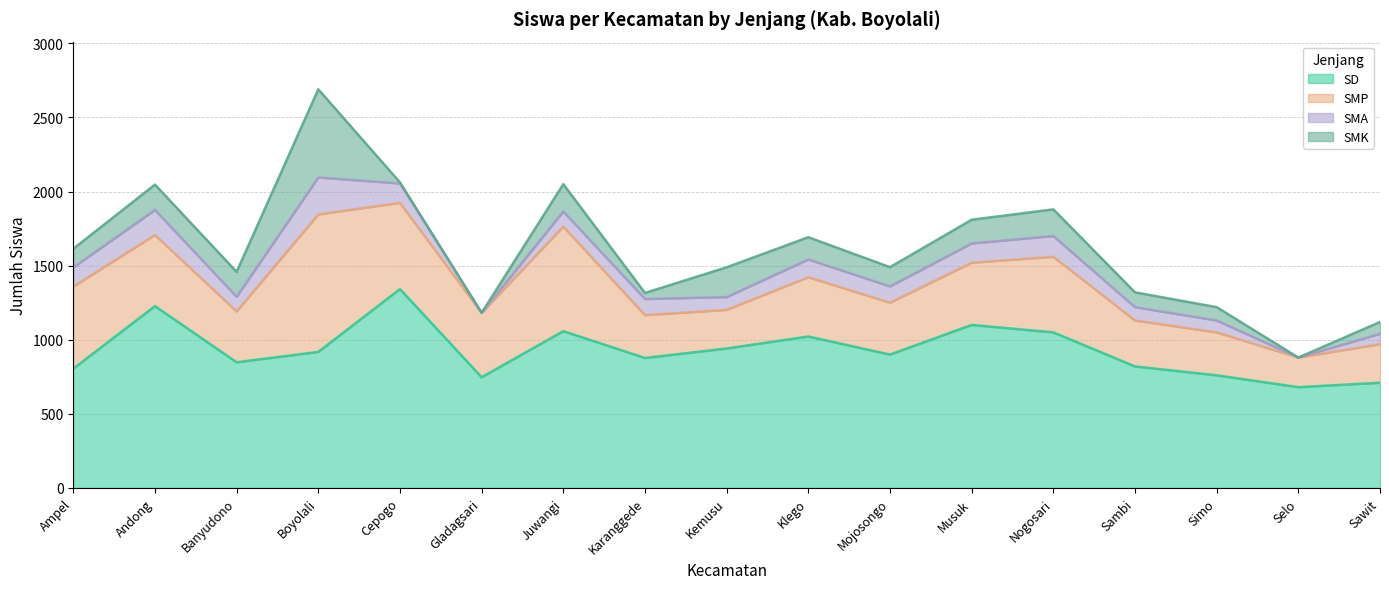

Which series has the widest spread of values?

SMP Siswa